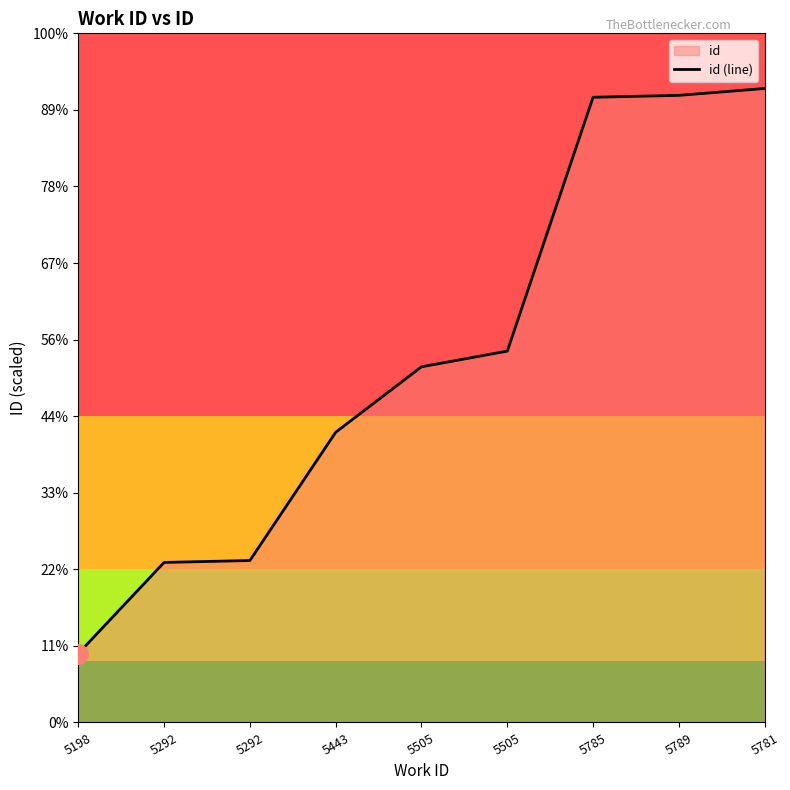

What is the difference between the maximum and minimum values?

1476